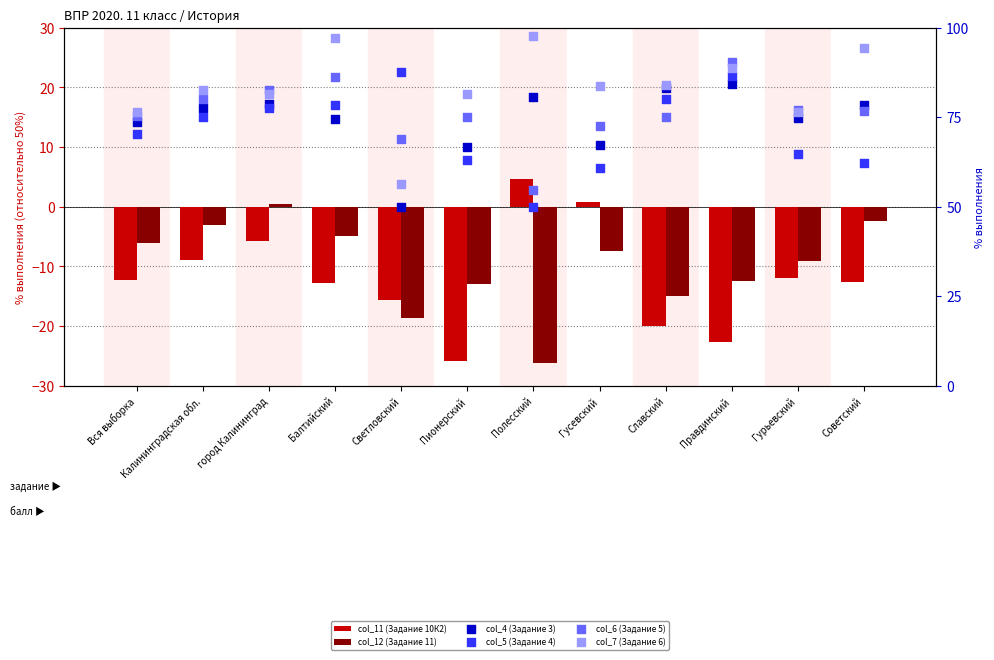

Which series reaches the maximum Y coordinate?

col_7 (Задание 6)